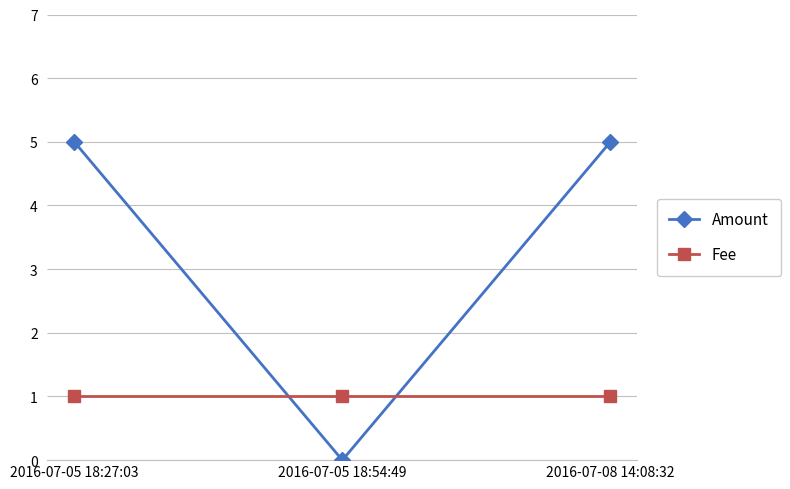

Which series has the largest total across all categories?

Amount